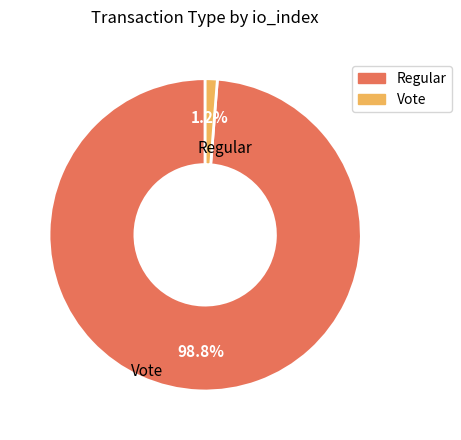

Which has a higher value, Vote or Regular?

Regular